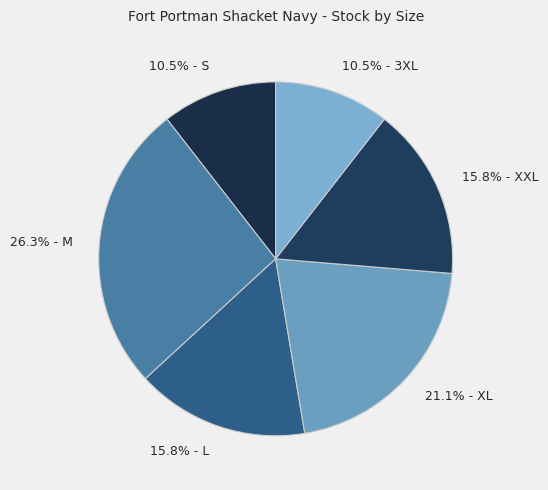

What is the largest slice in the pie chart?

26.3% - M